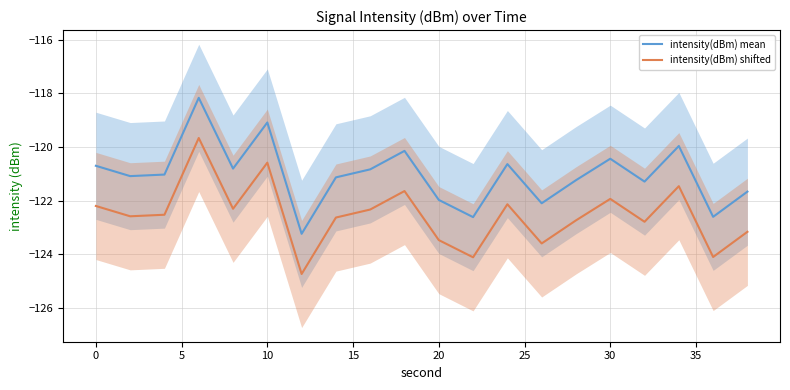

Reading right to left, list all the values displayed in this chart.

intensity(dBm) mean: -121.7	-122.6	-120.0	-121.3	-120.4	-121.2	-122.1	-120.6	-122.6	-122.0	-120.1	-120.8	-121.1	-123.2	-119.1	-120.8	-118.2	-121.0	-121.1	-120.7
intensity(dBm) shifted: -123.2	-124.1	-121.5	-122.8	-121.9	-122.7	-123.6	-122.1	-124.1	-123.5	-121.6	-122.3	-122.6	-124.7	-120.6	-122.3	-119.7	-122.5	-122.6	-122.2